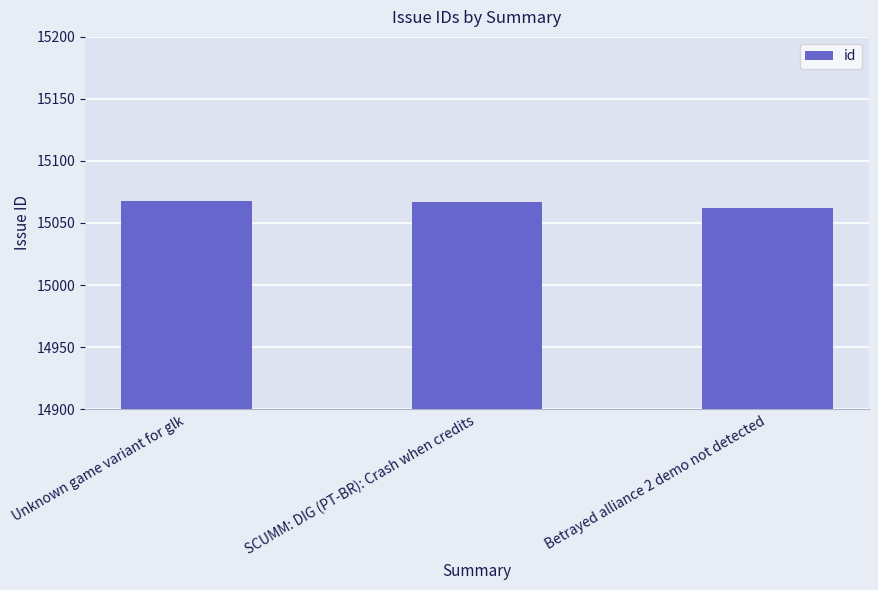

Which category has the lowest value across all series?

Betrayed alliance 2 demo not detected